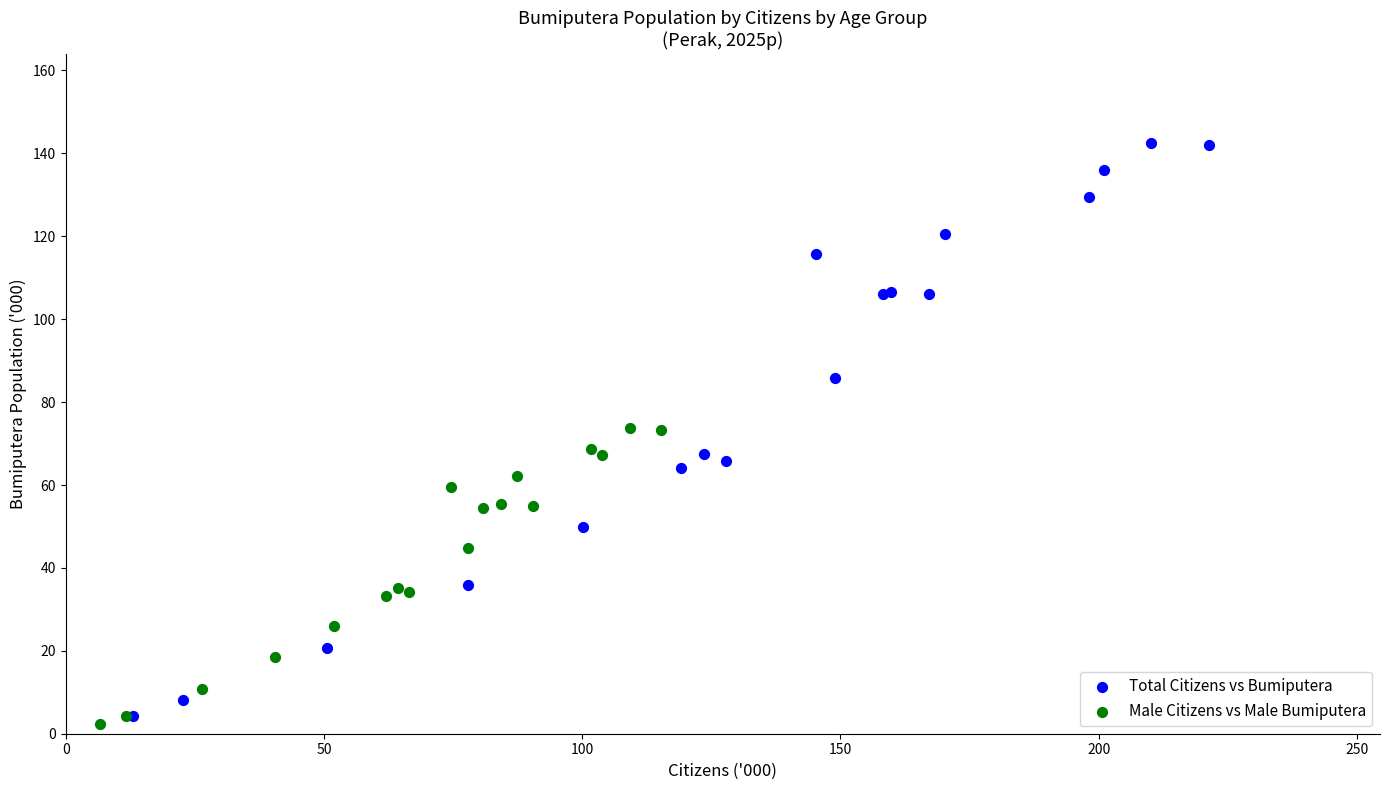

What are all the series names shown in the legend?

Total Citizens vs Bumiputera, Male Citizens vs Male Bumiputera